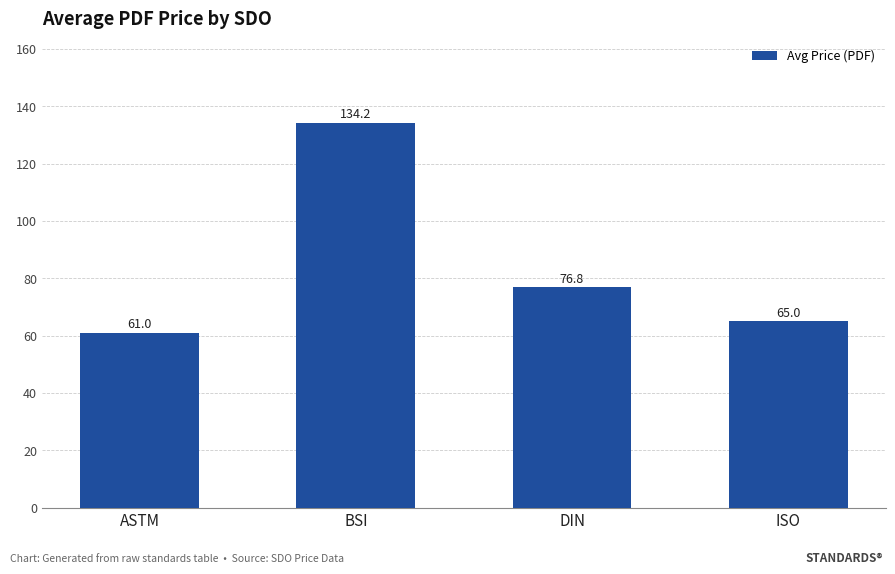

Count the number of data series in this chart.

1